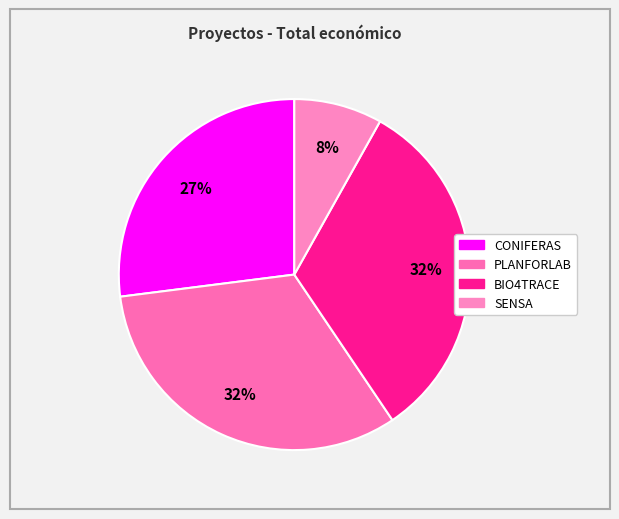

What is the ratio of the value at CONIFERAS to the value at PLANFORLAB?

0.8